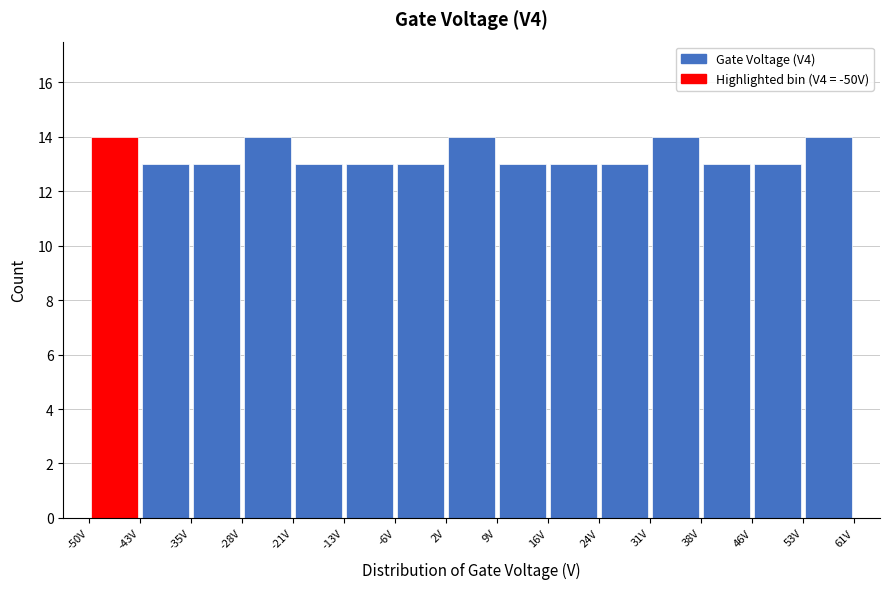

Reading left to right, list every bar in this chart as the range it spans on the x-axis followed by its height. Neither the bar edges nor the heights are printed on the chart, so give them approximately, as read against the axes.

-50 to -43: 14
-43 to -35: 13
-35 to -28: 13
-28 to -21: 14
-21 to -13: 13
-13 to -6: 13
-6 to 2: 13
2 to 9: 14
9 to 16: 13
16 to 24: 13
24 to 31: 13
31 to 38: 14
38 to 46: 13
46 to 53: 13
53 to 61: 14